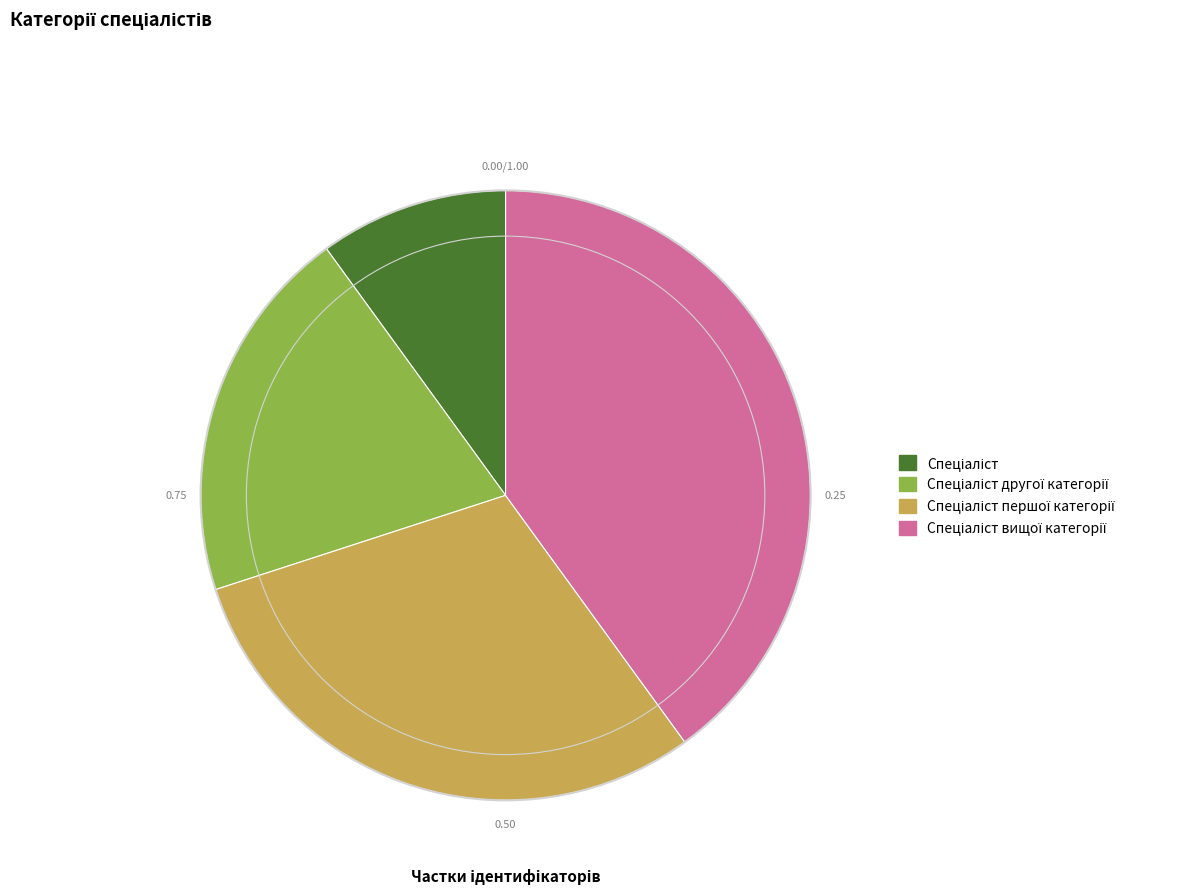

Does any single category account for the majority?

No